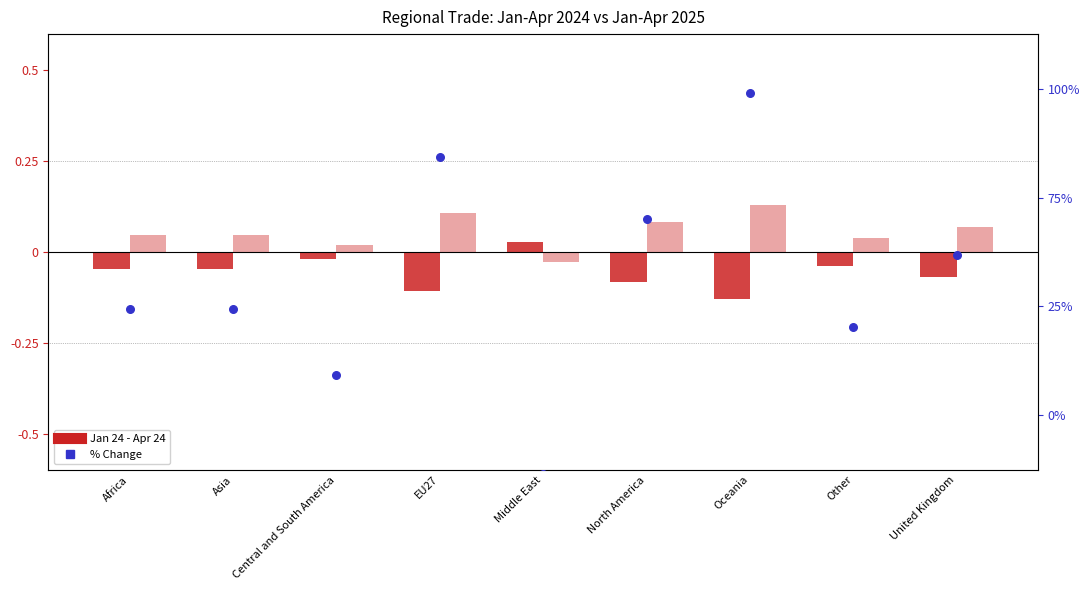

Is the value of % Change at United Kingdom greater than the value of Jan 25 - Apr 25 at North America?

Yes